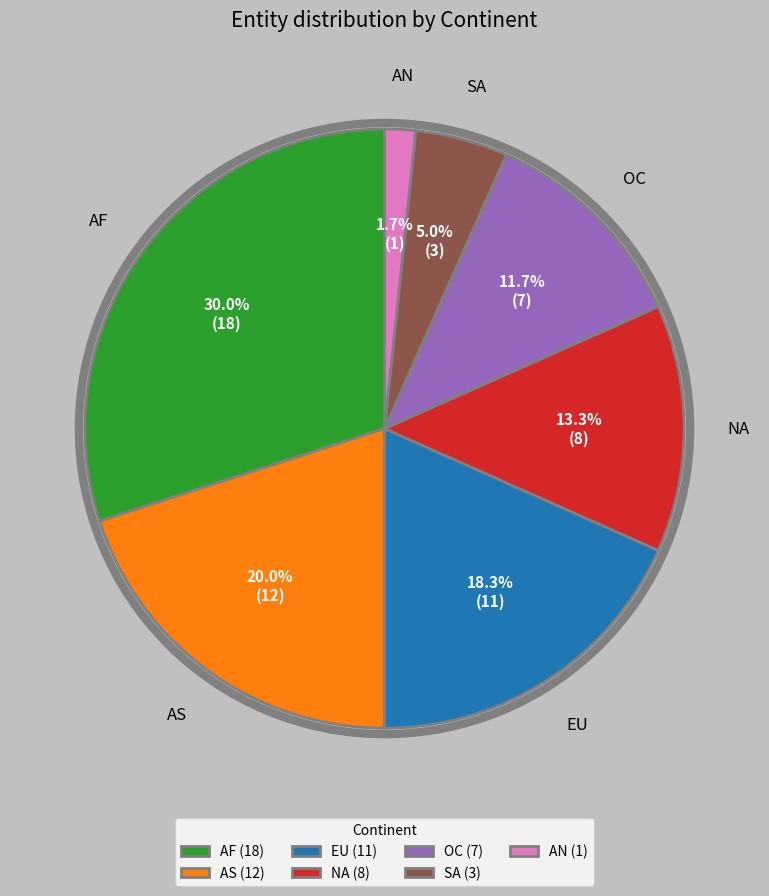

To the nearest percent, what is the combined percentage of EU and AN?

20%